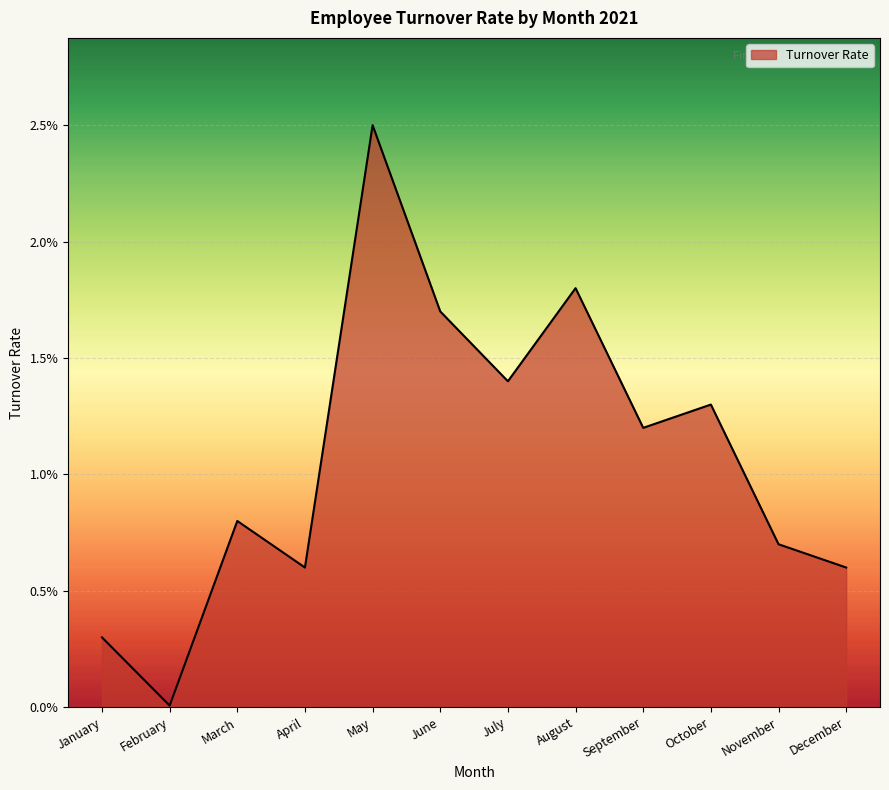

Rank the categories by value from highest to lowest.

May, August, June, July, October, September, March, November, April, December, January, February